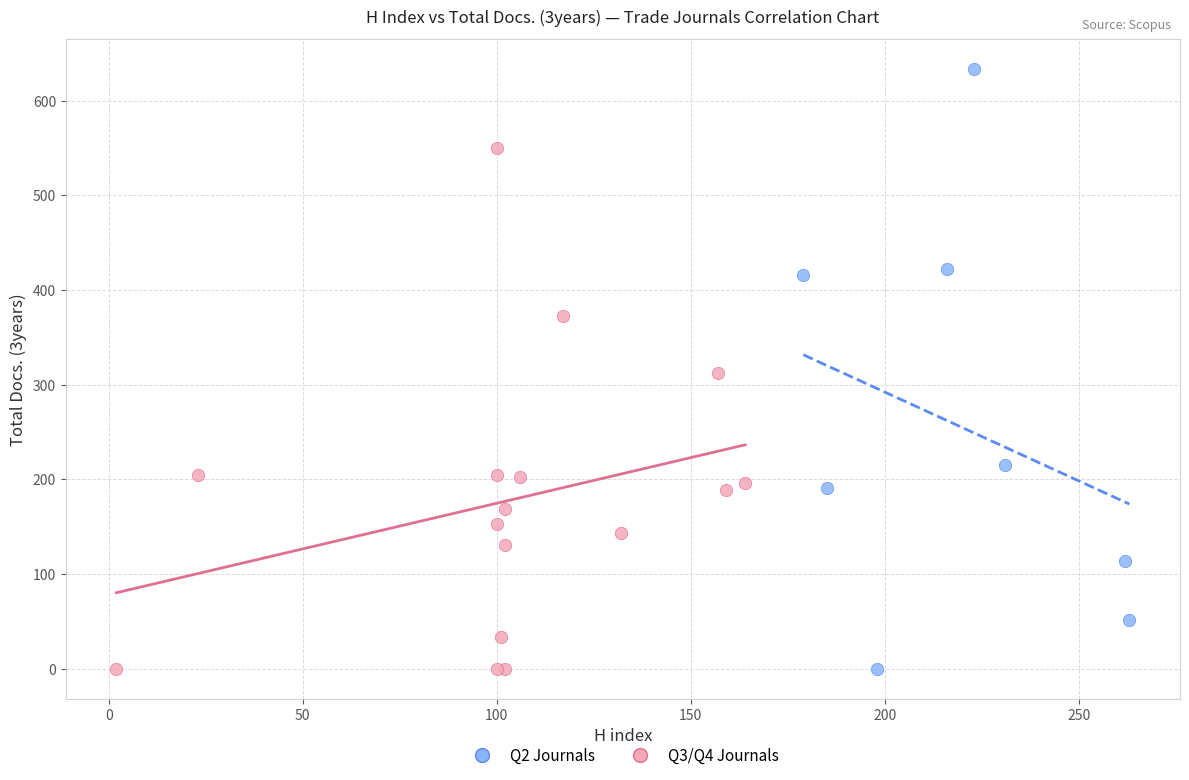

Which series contains the highest Y value?

Q2 Journals